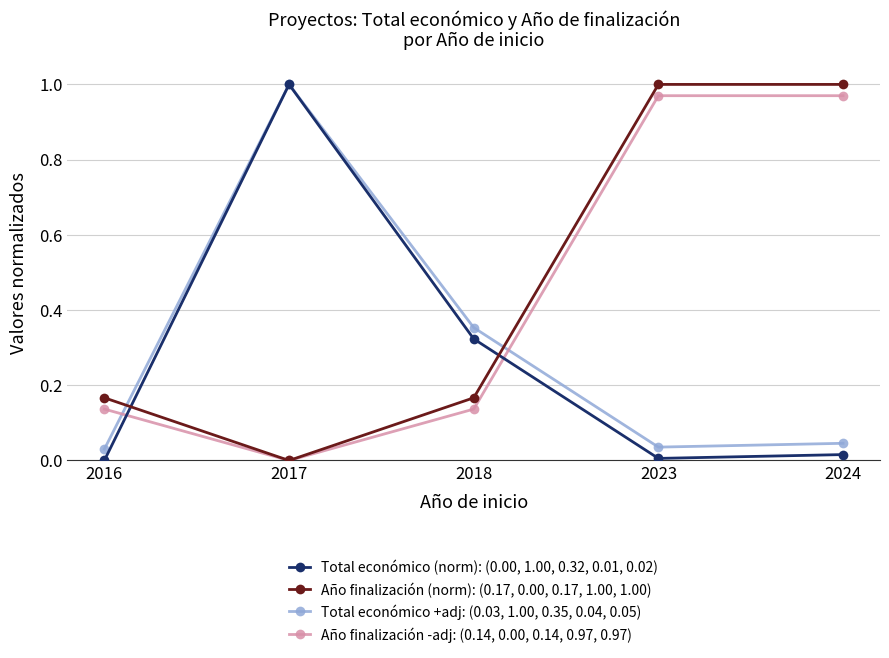

At which label is Año finalización -adj: (0.14, 0.00, 0.14, 0.97, 0.97) closest to 0?

2017